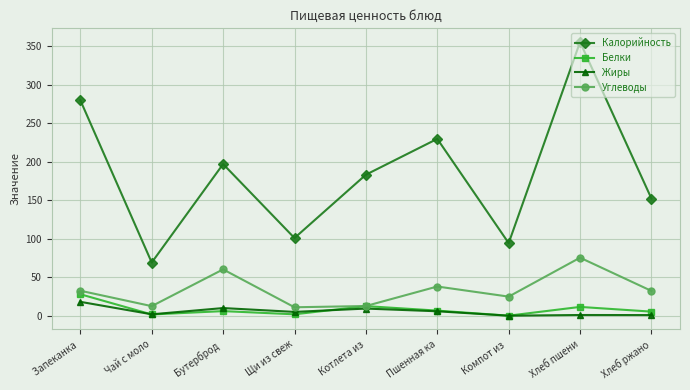

The Углеводы series shows 10.9 at Щи из свеж. True or false?

True